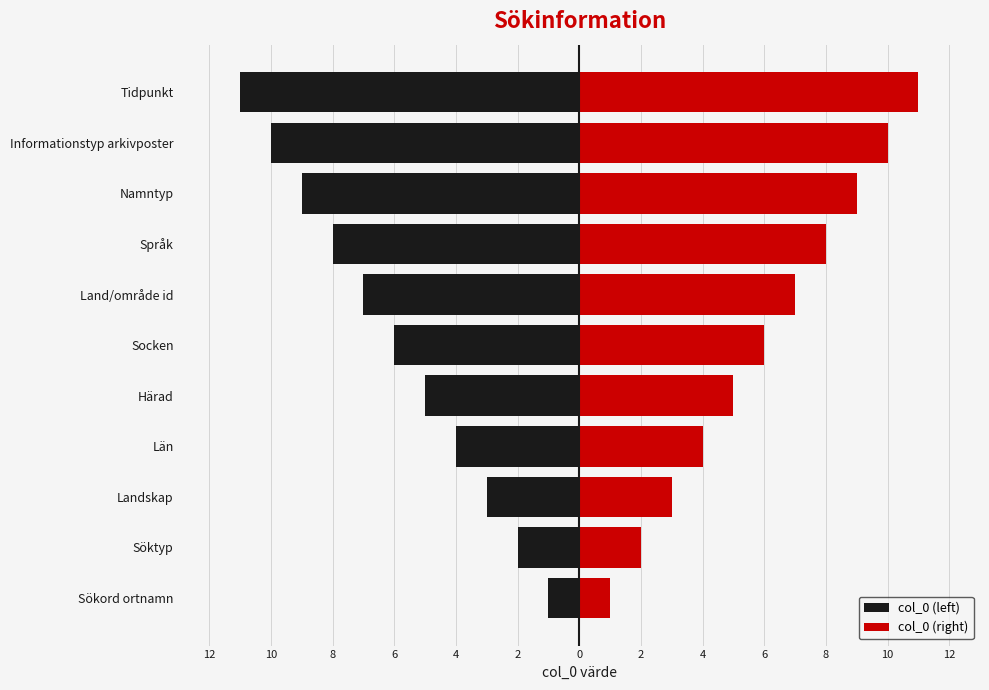

Which series has the largest range (max minus min)?

col_0 (left)